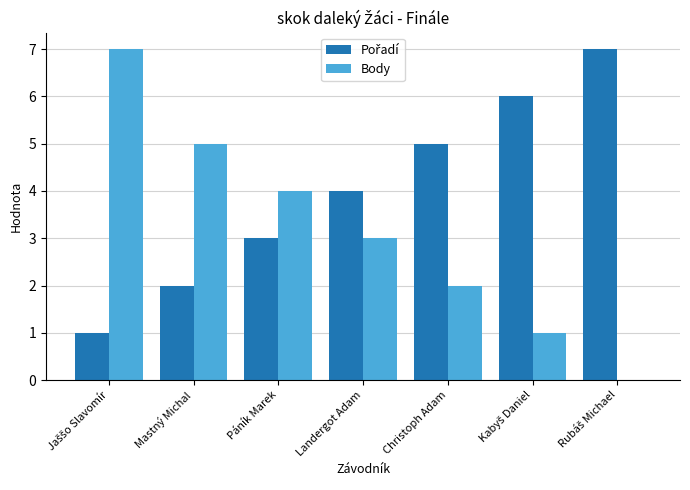

What is the spread (max minus min) of values at Christoph Adam?

3